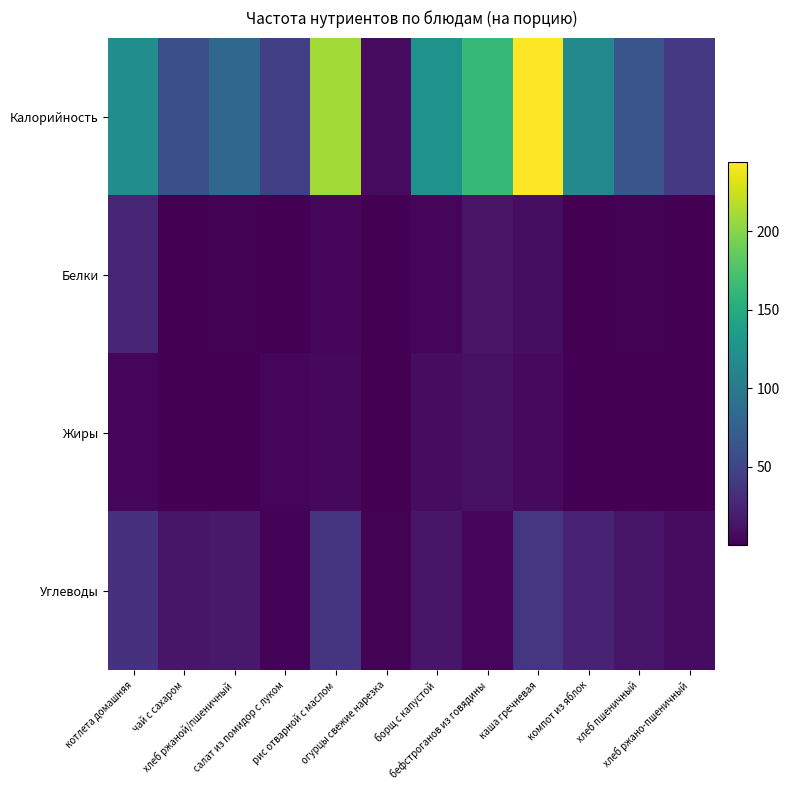

Between котлета домашняя and хлеб ржано-пшеничный, which is larger?

котлета домашняя